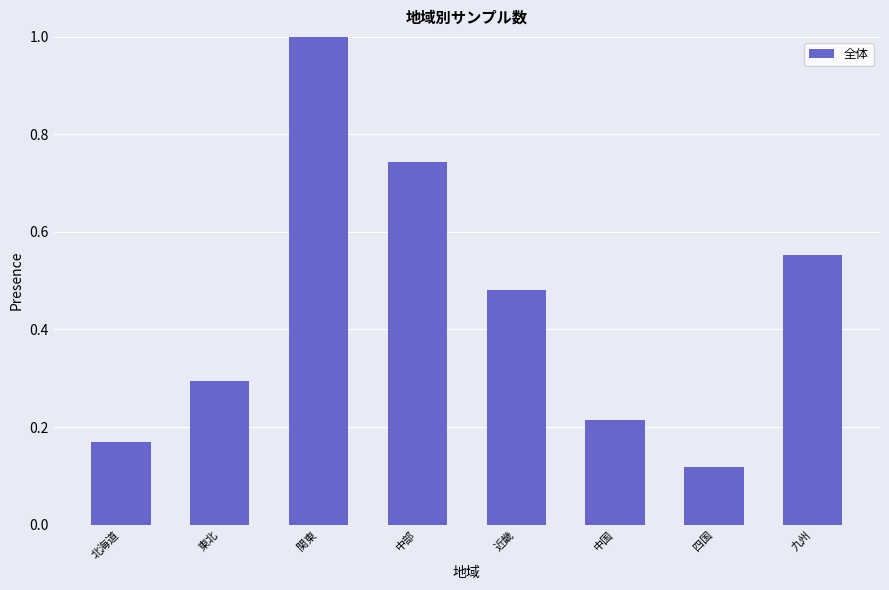

What is the sum of all values?

3.6